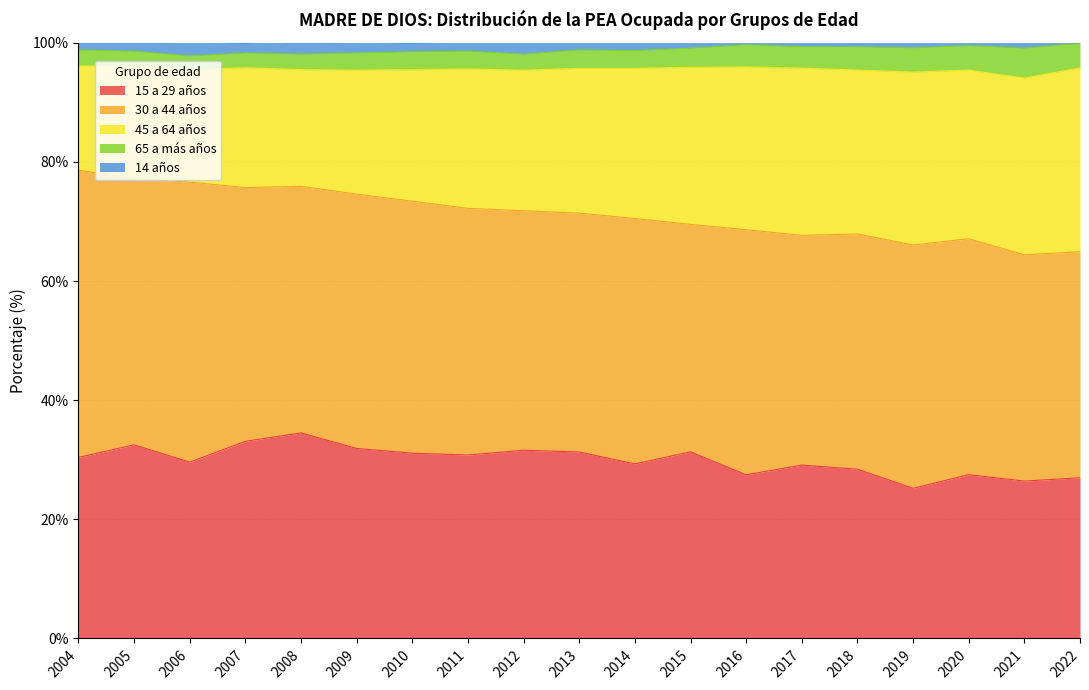

What is the maximum value for 15 a 29 años?

34.5